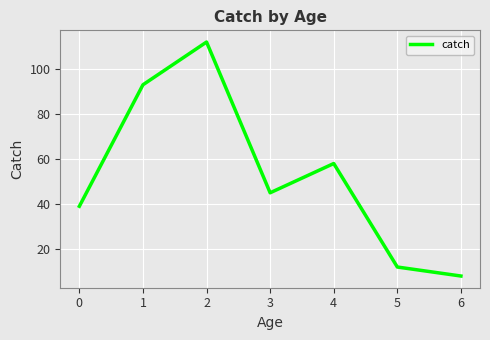

What is the change in value from 1 to 4?

-35